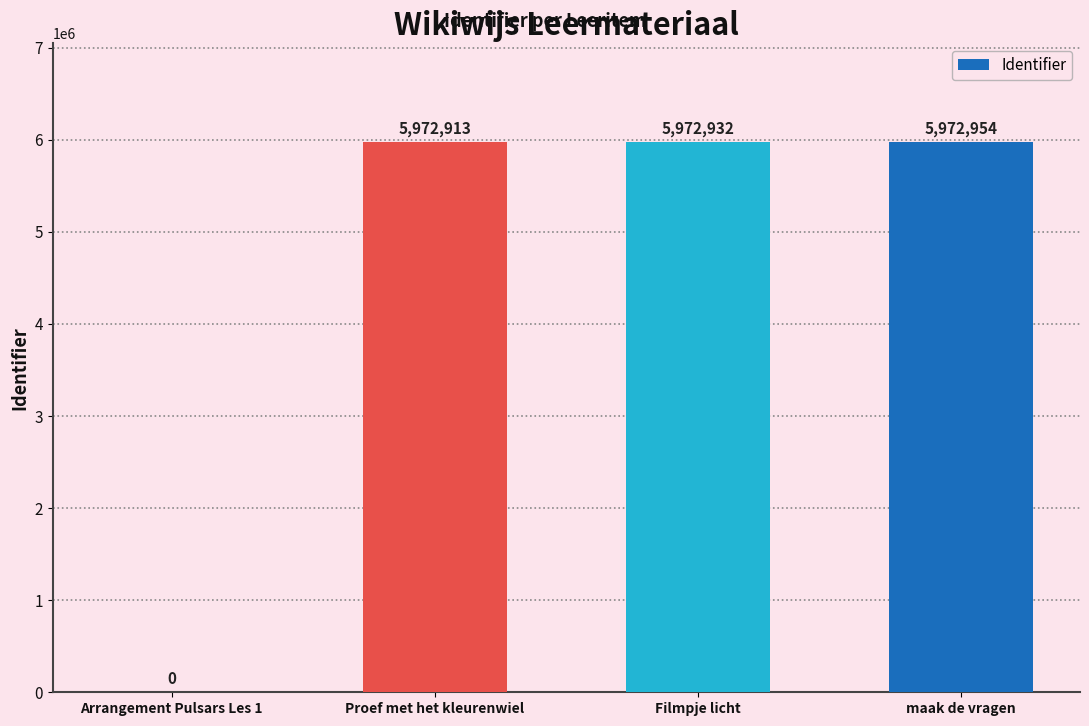

Which category has the highest value across all series?

maak de vragen